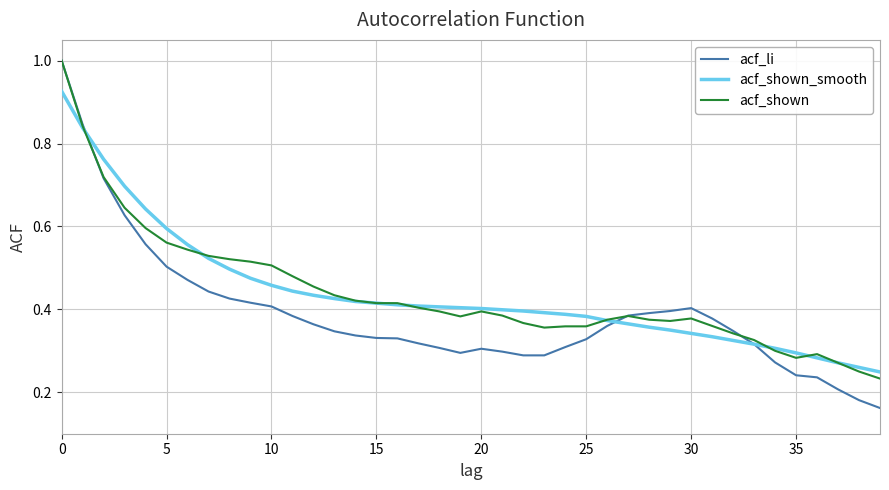

What is the maximum value shown in the chart?

1.0